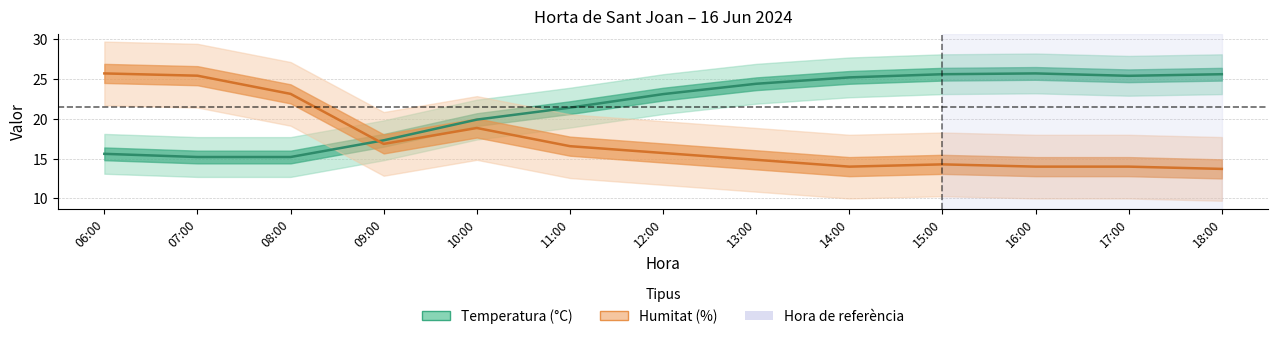

In Humitat (%), how many points are lower than both neighbors (excluding endpoints)?

2